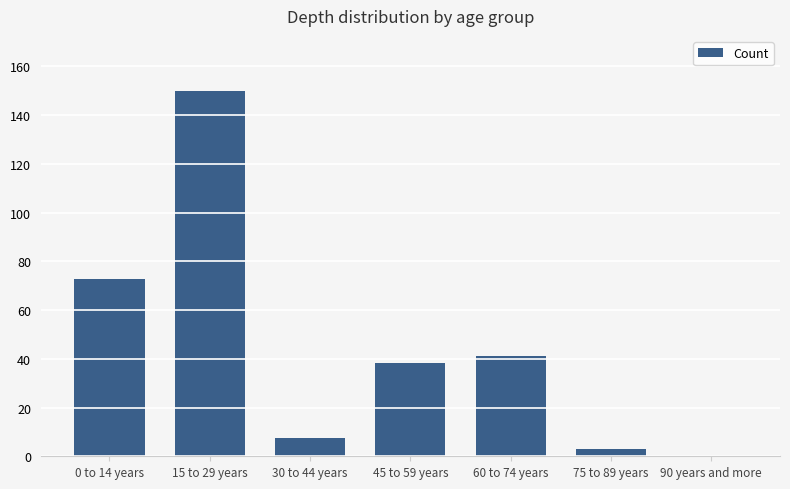

The value at 45 to 59 years is 66.2. True or false?

False